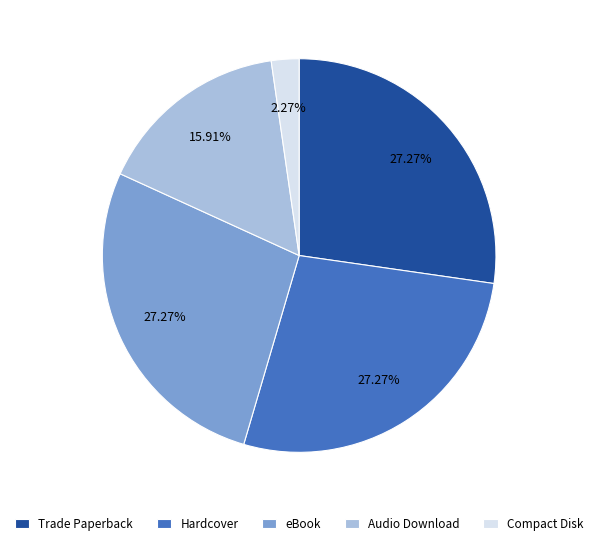

What portion of the pie excludes Audio Download?

84.1%